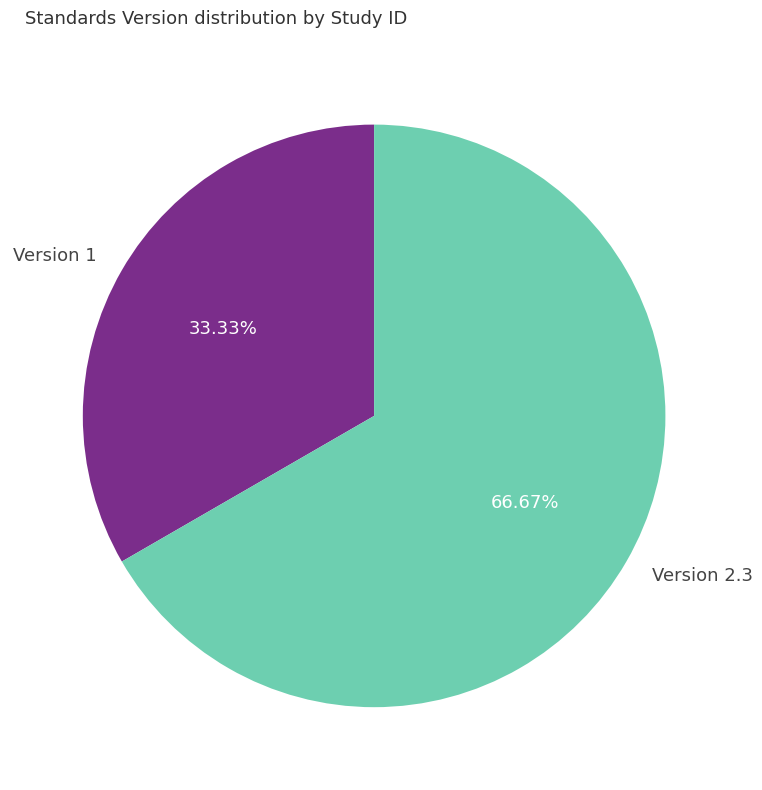

Rank the categories by value from highest to lowest.

Version 2.3, Version 1